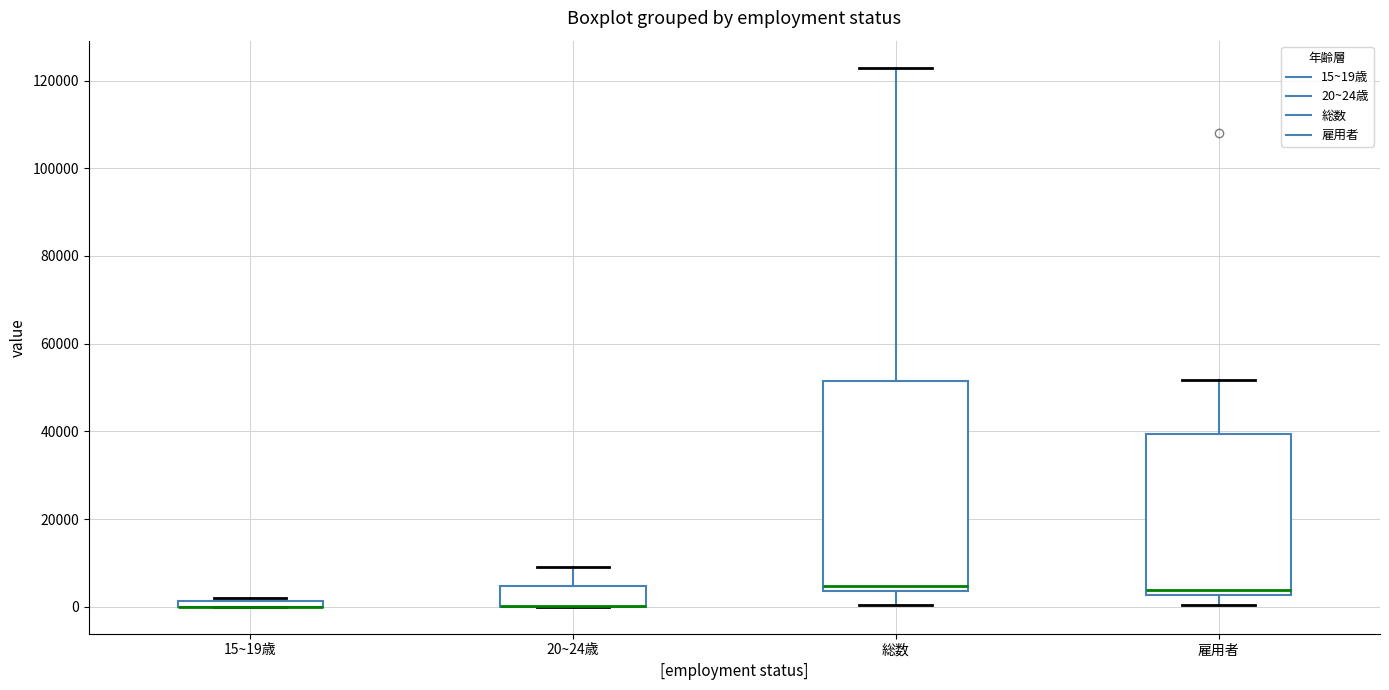

Where does the lower whisker of the box for 総数 end on the y-axis? The values are not printed on the chart, so give them approximately, as read against the axis.

0